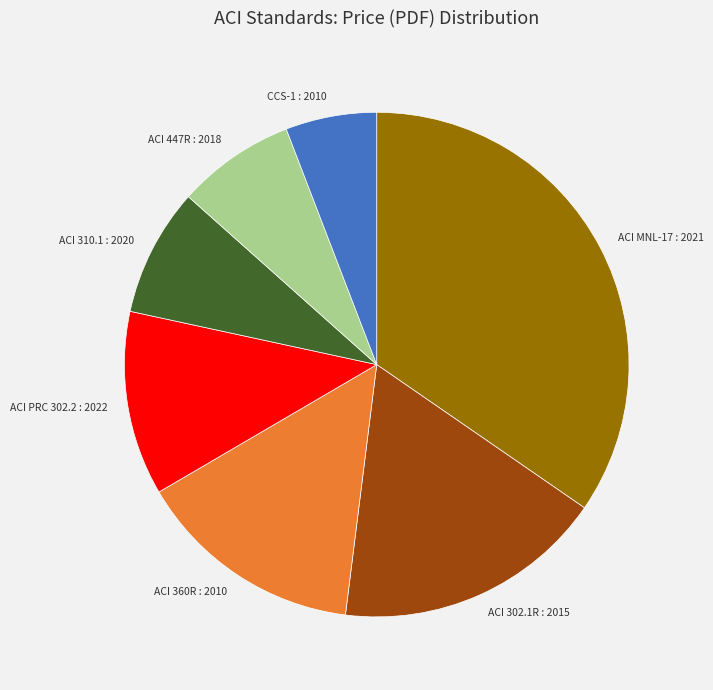

Which slice is the smallest?

CCS-1 : 2010